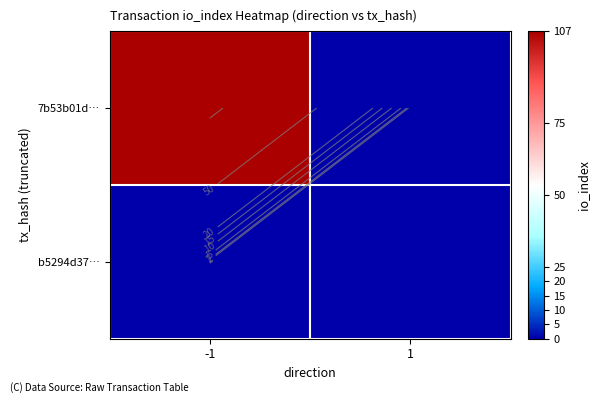

What is the difference between the maximum and minimum values in the 7b53b01d… series?

107